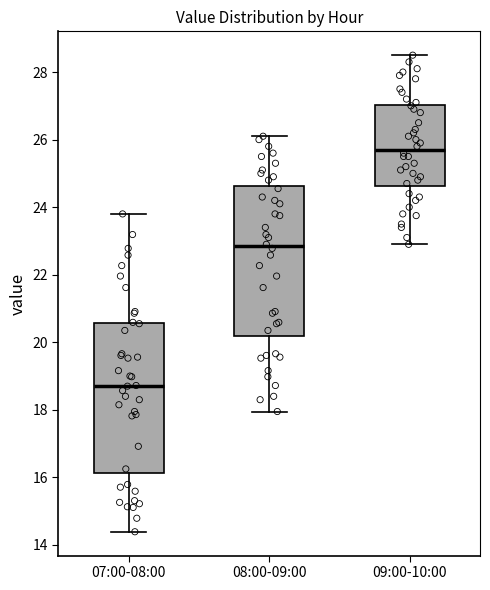

Which box has the lowest median line?

07:00-08:00